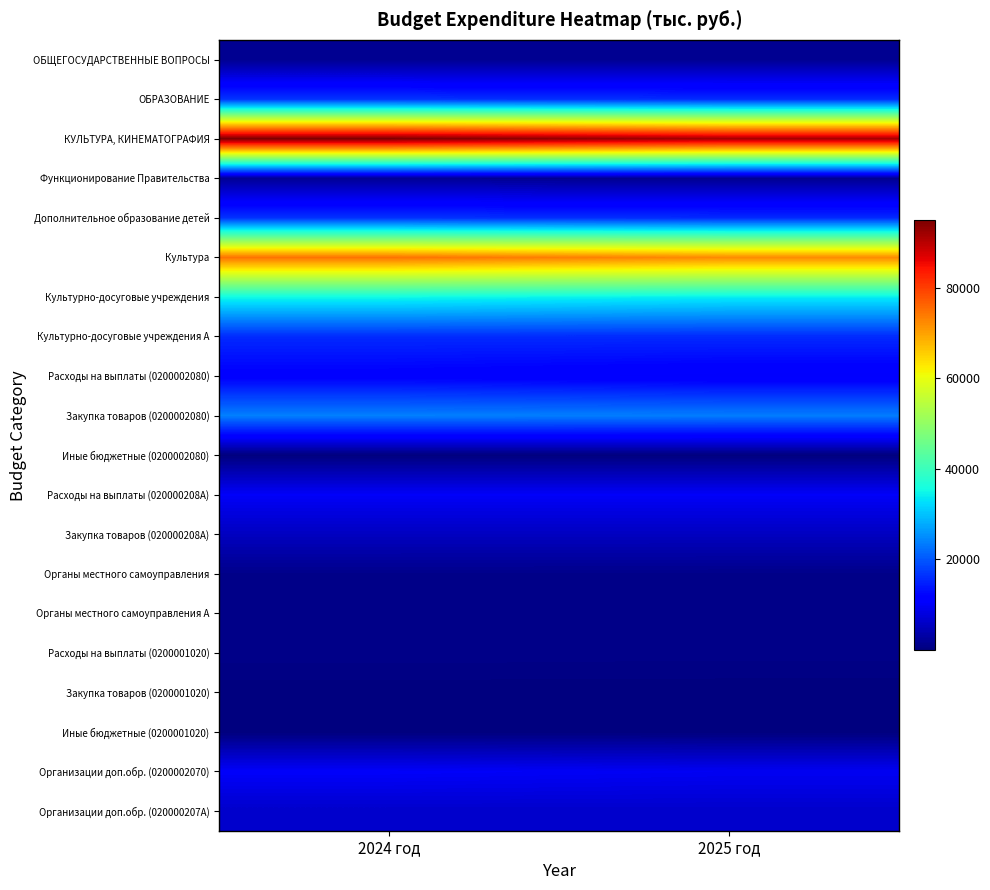

Rank the series by their maximum value, from highest to lowest.

КУЛЬТУРА, КИНЕМАТОГРАФИЯ, Культура, Культурно-досуговые учреждения, Закупка товаров (0200002080), ОБРАЗОВАНИЕ, Дополнительное образование детей, Культурно-досуговые учреждения A, Расходы на выплаты (0200002080), Организации доп.обр. (0200002070), Расходы на выплаты (020000208A), Организации доп.обр. (020000207A), Закупка товаров (020000208A), ОБЩЕГОСУДАРСТВЕННЫЕ ВОПРОСЫ, Функционирование Правительства, Органы местного самоуправления, Расходы на выплаты (0200001020), Органы местного самоуправления A, Иные бюджетные (0200002080), Закупка товаров (0200001020), Иные бюджетные (0200001020)